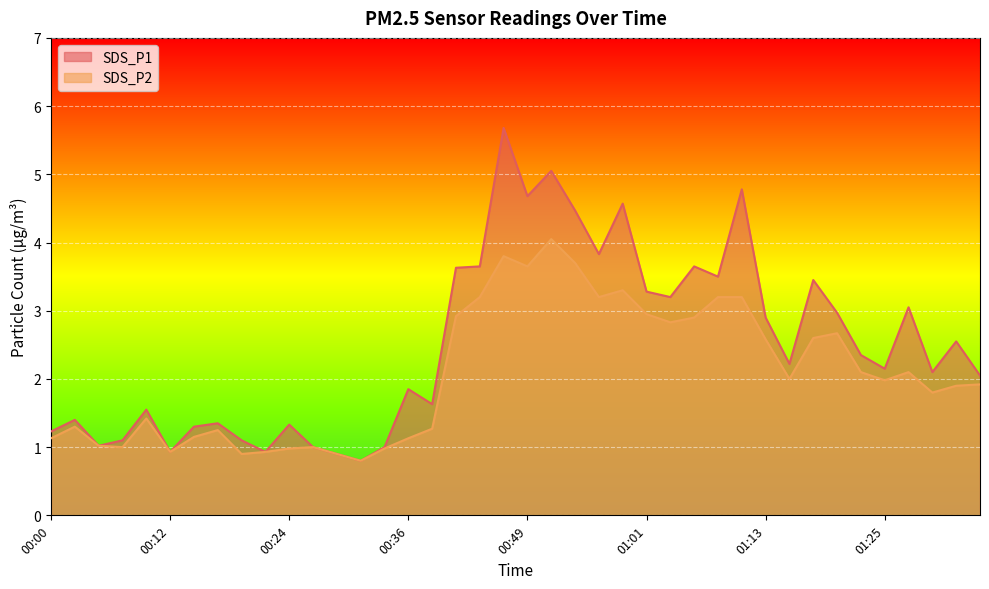

What is the label of the 31st point from the right?

00:22